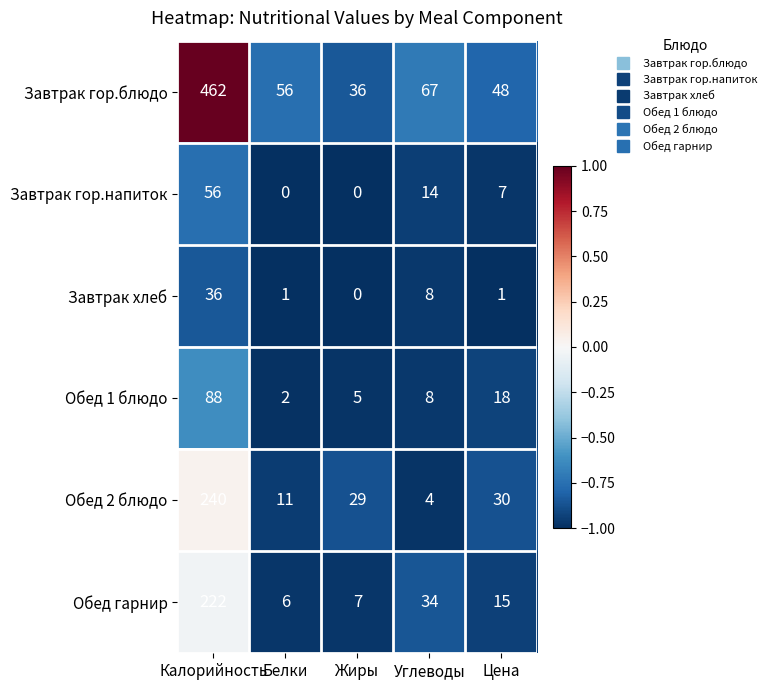

What is the approximate value of Обед 1 блюдо at Калорийность, to the nearest 5?

90